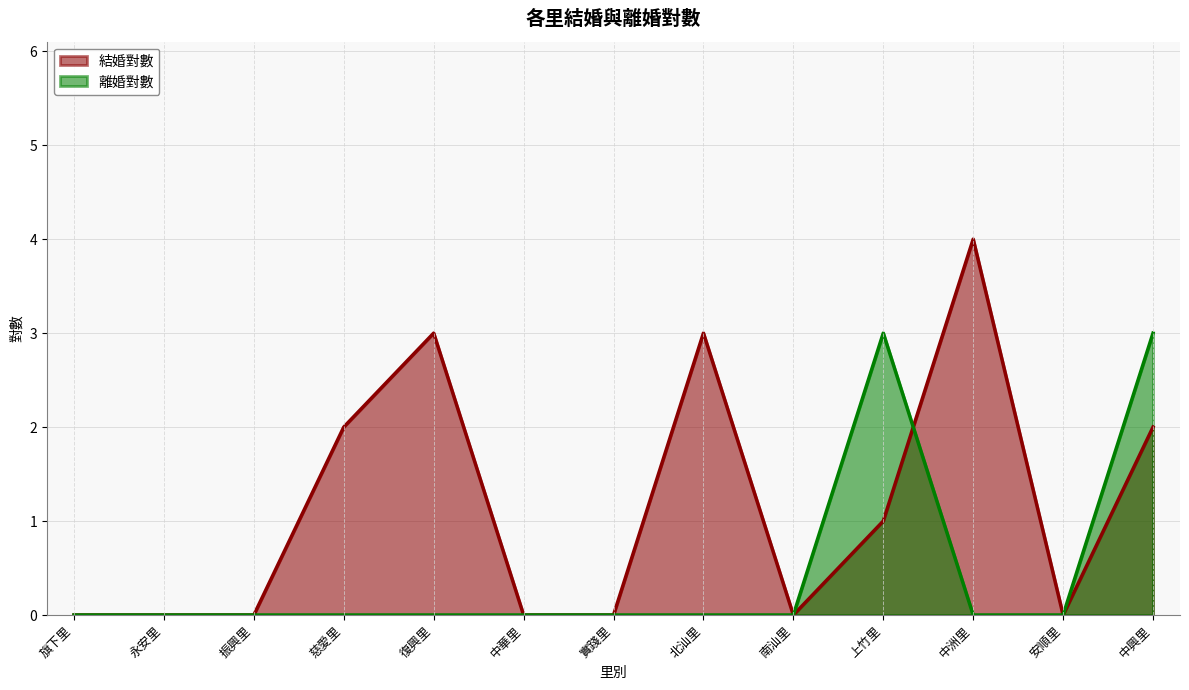

How many data points in 離婚對數 are above 0?

2